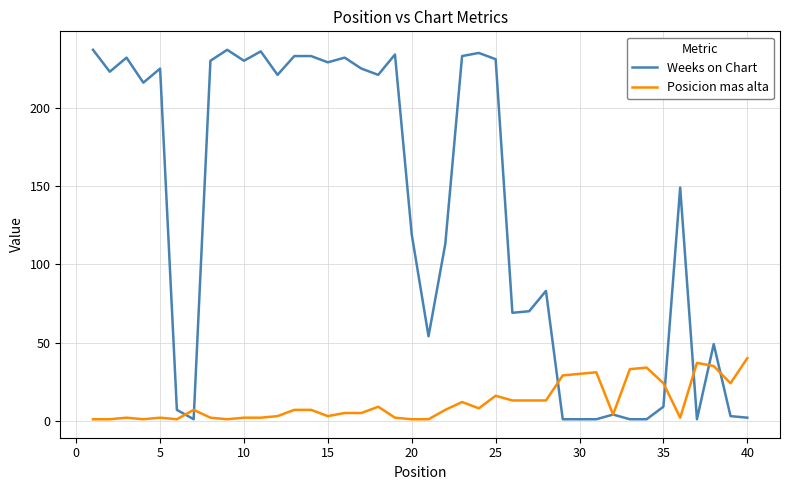

Rank the series by their average value, from highest to lowest.

Weeks on Chart, Posicion mas alta